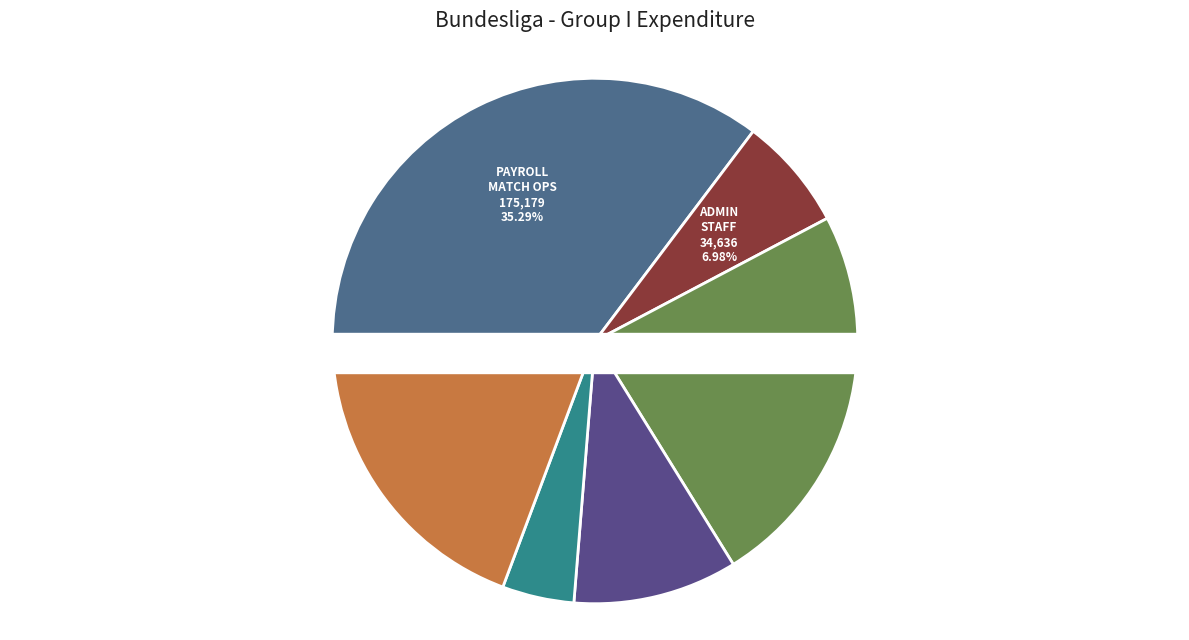

Does Match operations account for over 50% of the chart?

No